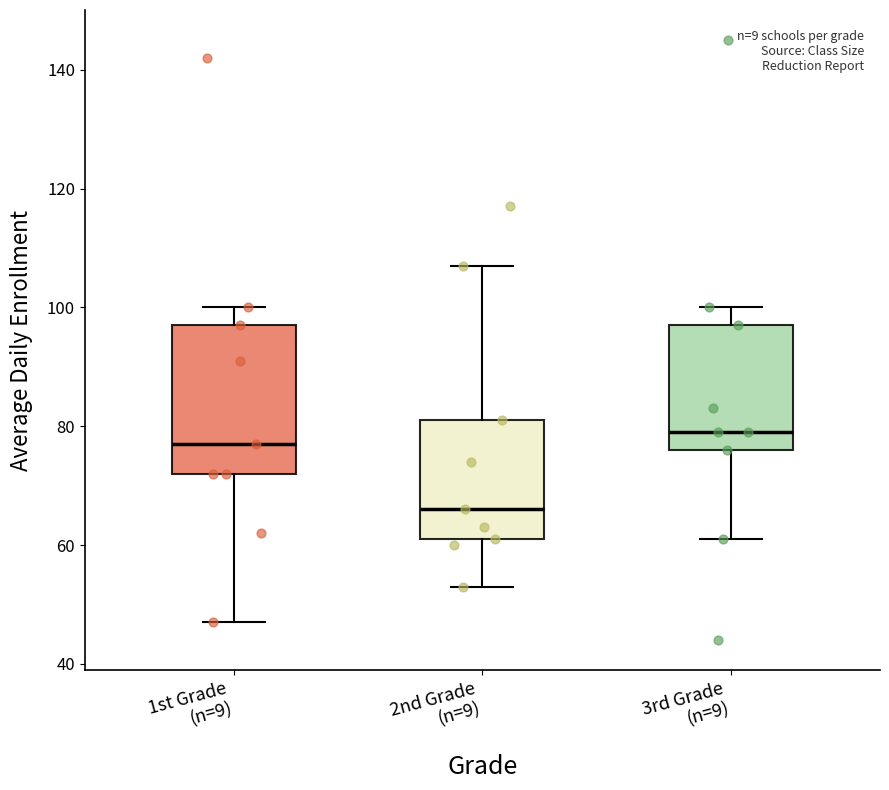

Which box has the highest median line?

3rd Grade (n=9)